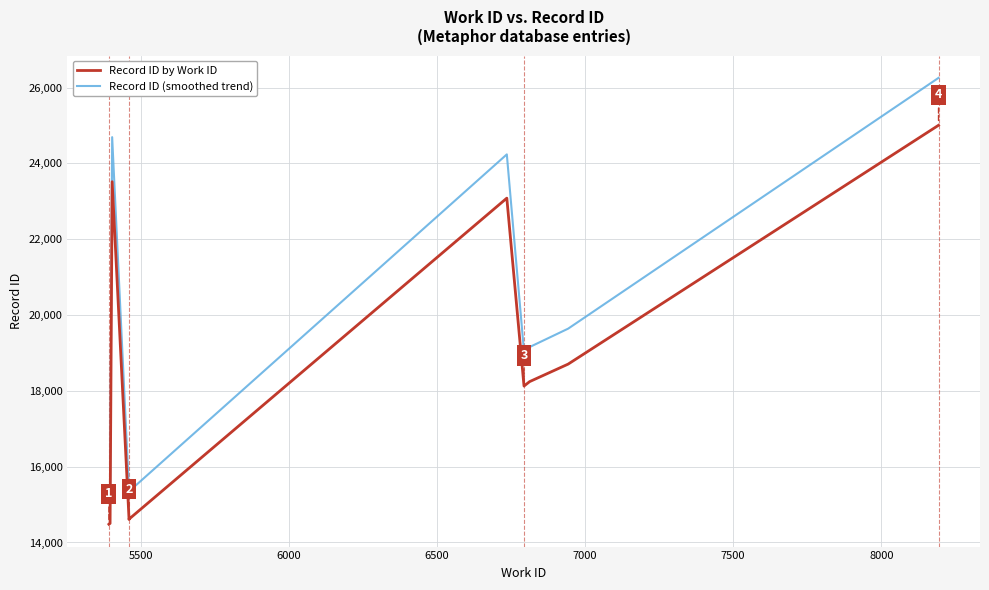

Is it true that Record ID (smoothed trend) equals 24467.7 at 5000?

False